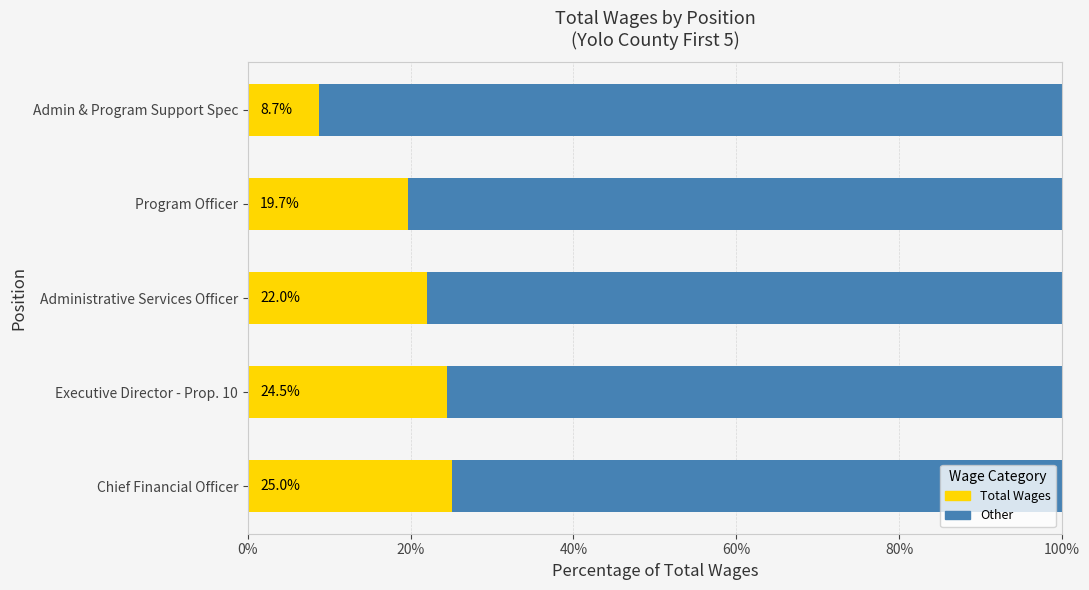

What is the approximate value of Total Wages at Executive Director - Prop. 10?

24.5